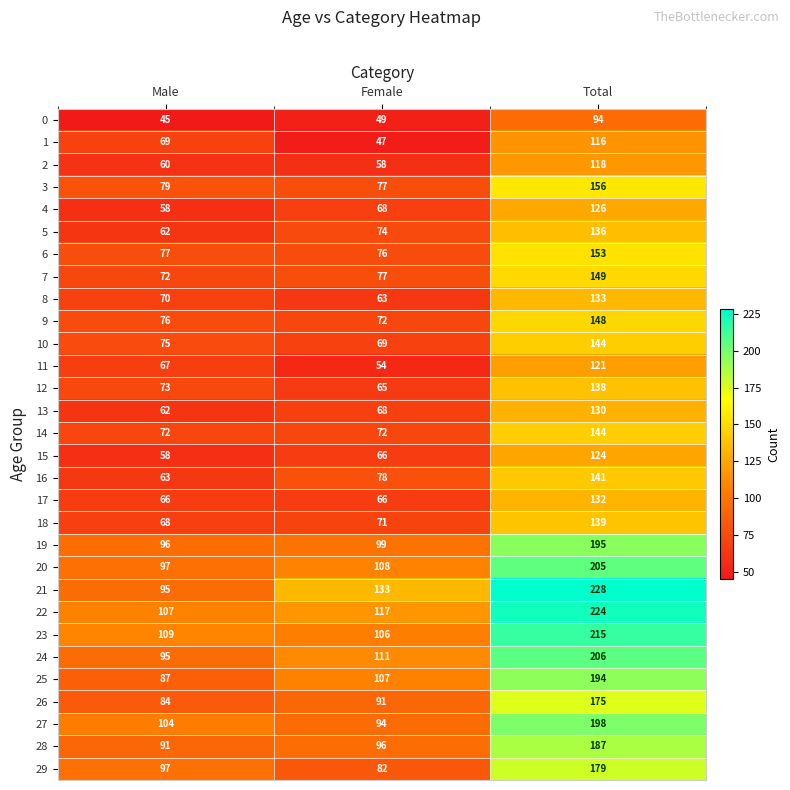

Rank the categories by 13 value from highest to lowest.

Total, Female, Male